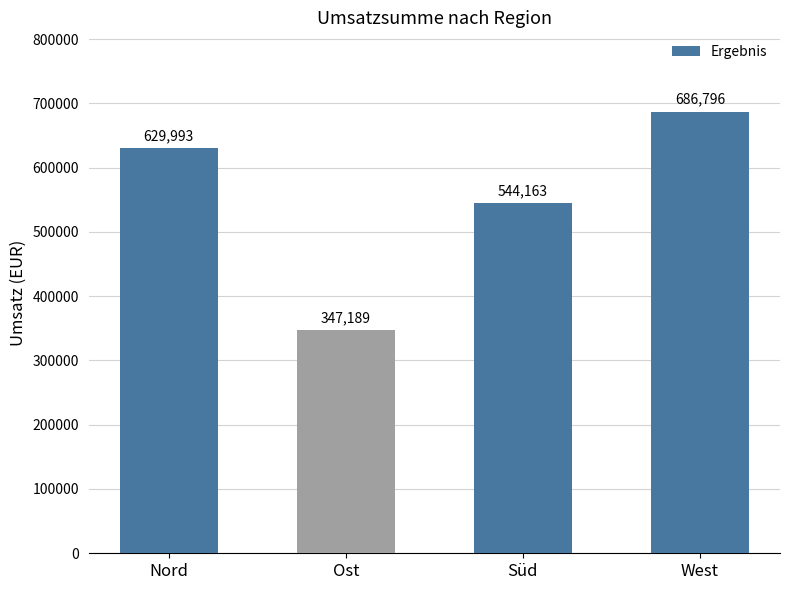

What is the label of the 3rd bar from the right?

Ost